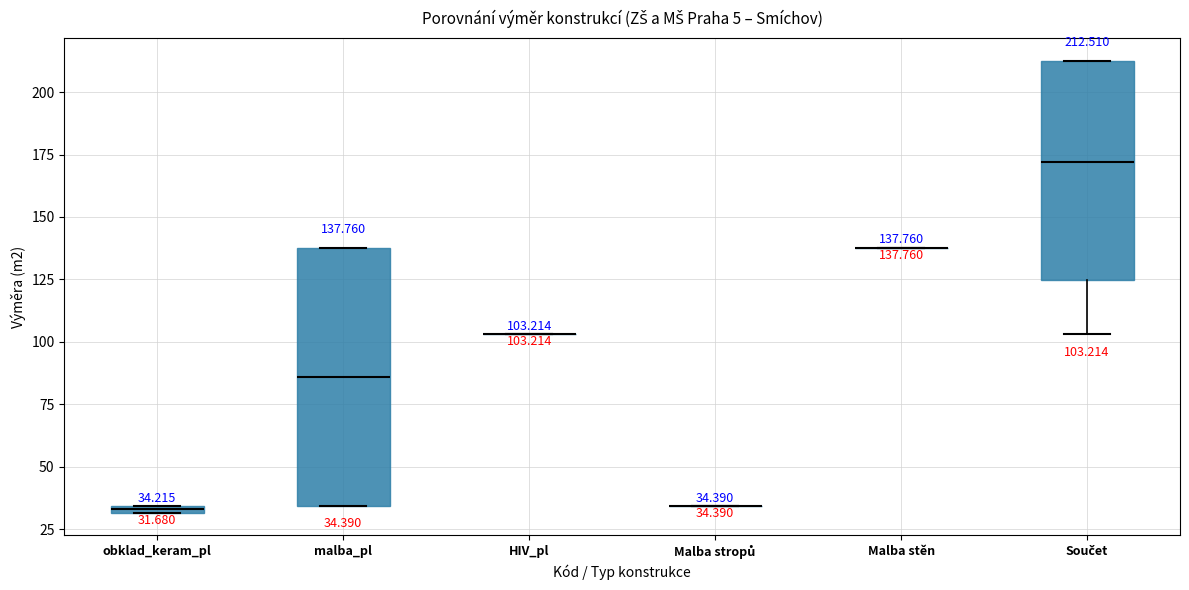

Which box is the tallest, from its lower edge to its upper edge?

malba_pl